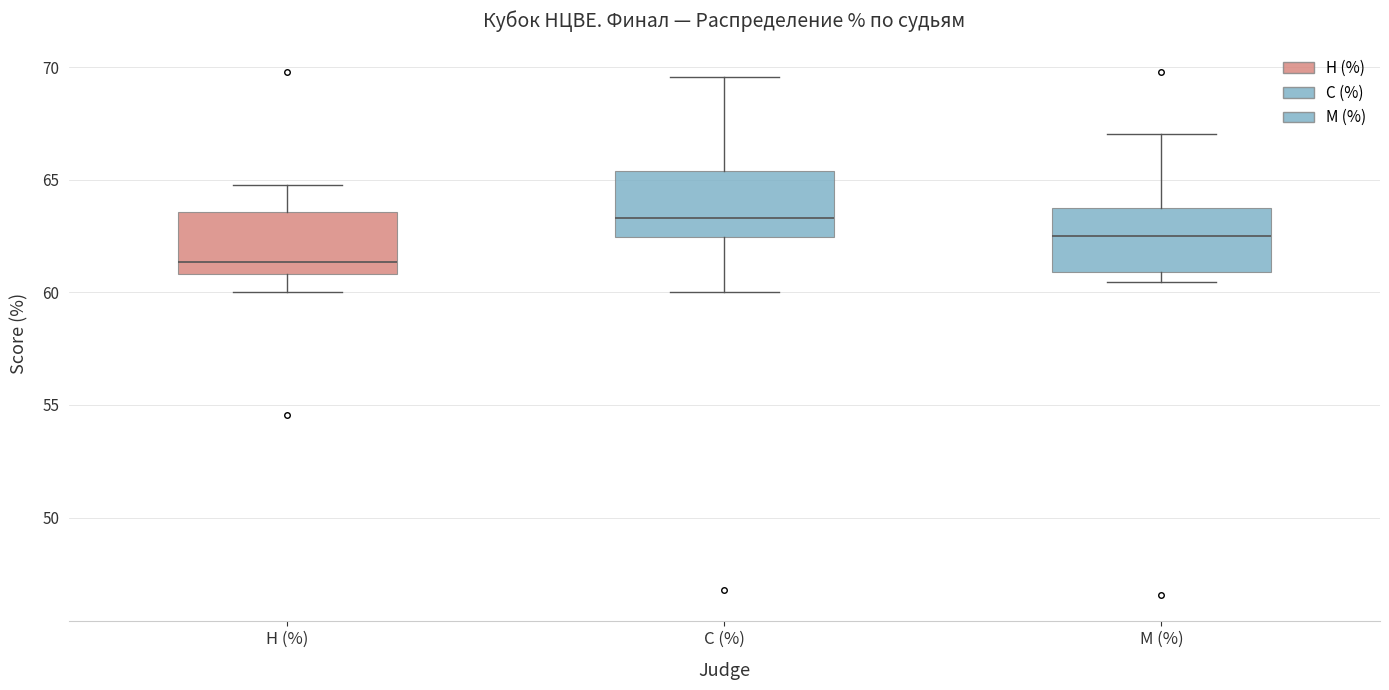

Reading left to right, read every box against the y-axis: the position of its median line, the range the box covers, and the ends of its whiskers. The values are not printed on the chart, so give them approximately, as read against the axis.

Н (%): median 61.5, box 61.0 to 63.5, whiskers 60.0 to 65.0
С (%): median 63.5, box 62.5 to 65.5, whiskers 60.0 to 69.5
М (%): median 62.5, box 61.0 to 64.0, whiskers 60.5 to 67.0